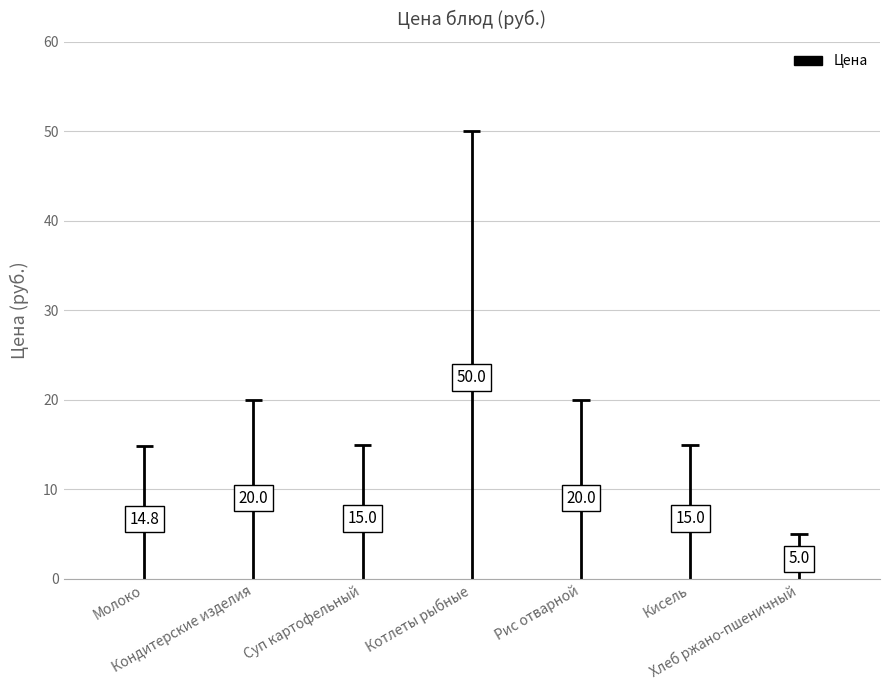

What is the greatest value displayed?

50.0